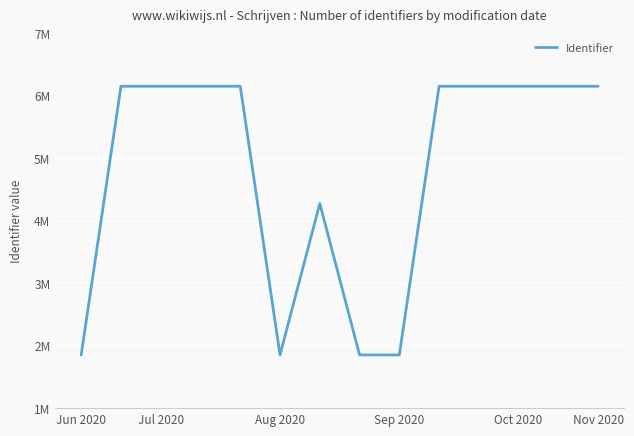

What is the difference between the maximum and minimum values?

4299472